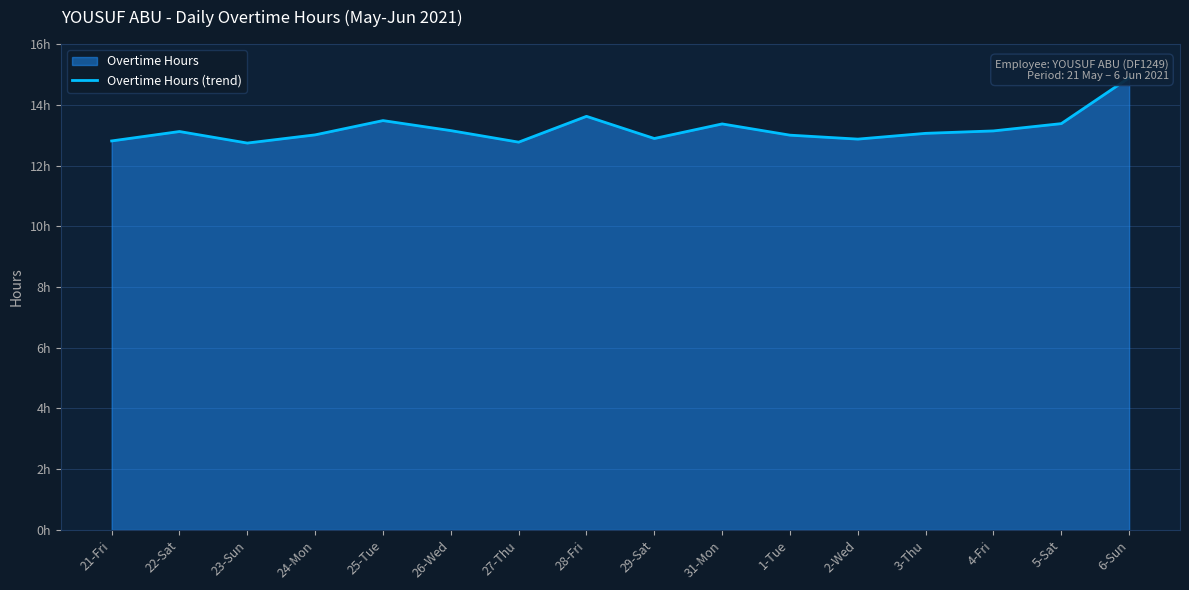

Rank the categories by value from lowest to highest.

23-Sun, 27-Thu, 21-Fri, 2-Wed, 29-Sat, 1-Tue, 24-Mon, 3-Thu, 22-Sat, 4-Fri, 26-Wed, 31-Mon, 5-Sat, 25-Tue, 28-Fri, 6-Sun